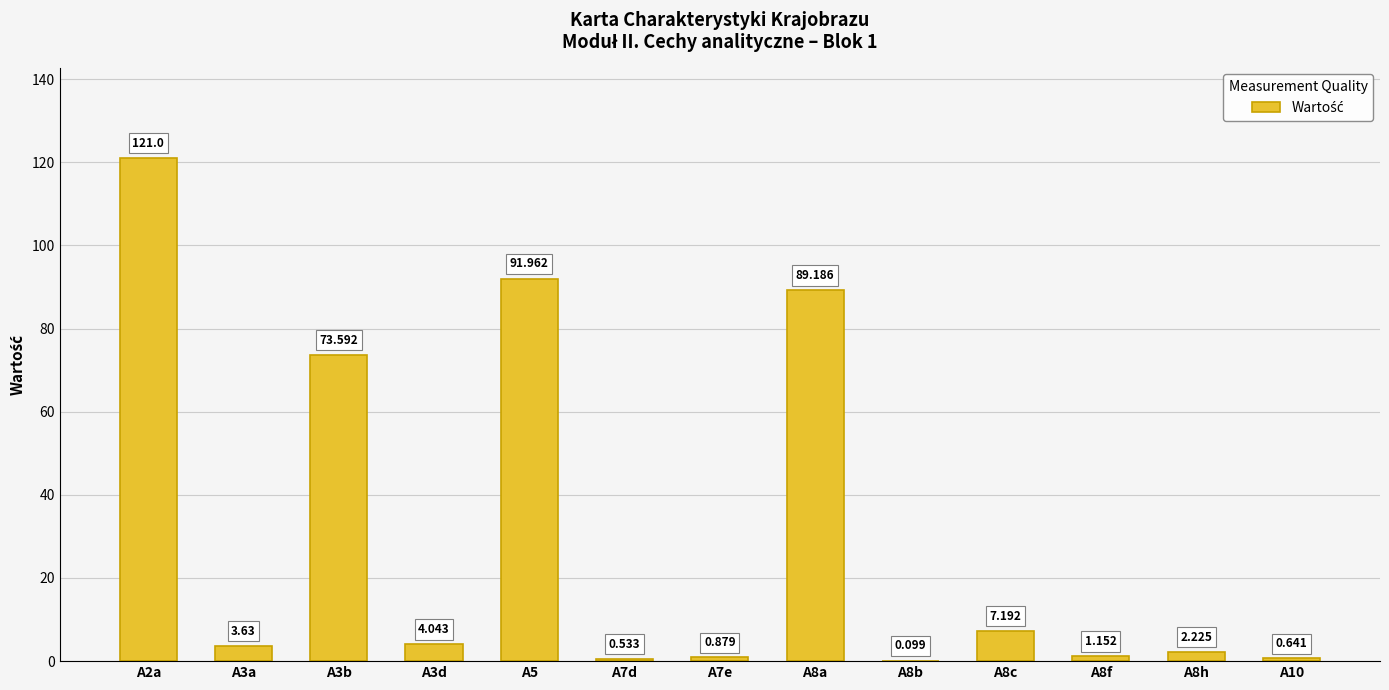

What is the average value?

30.5